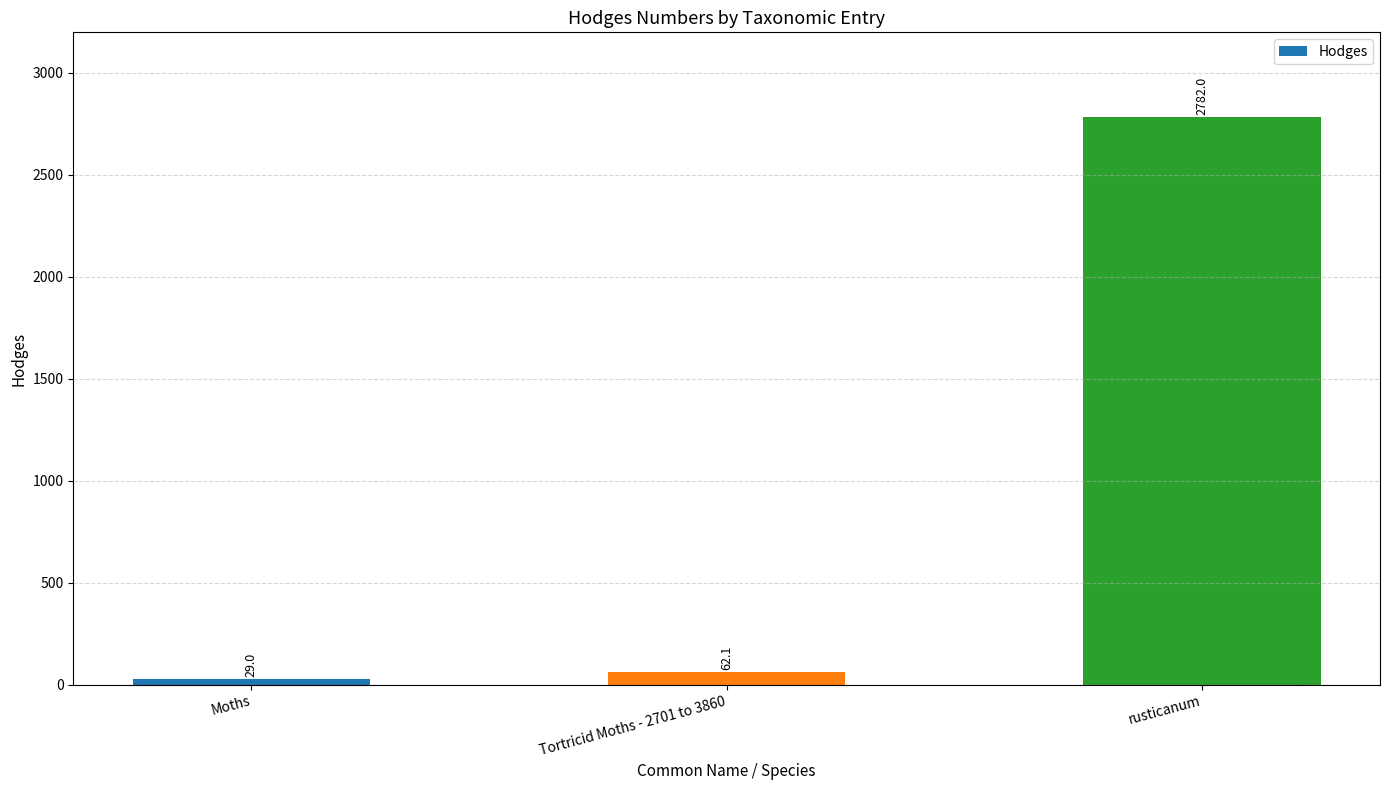

What is the value of the 2nd bar from the left?

62.1